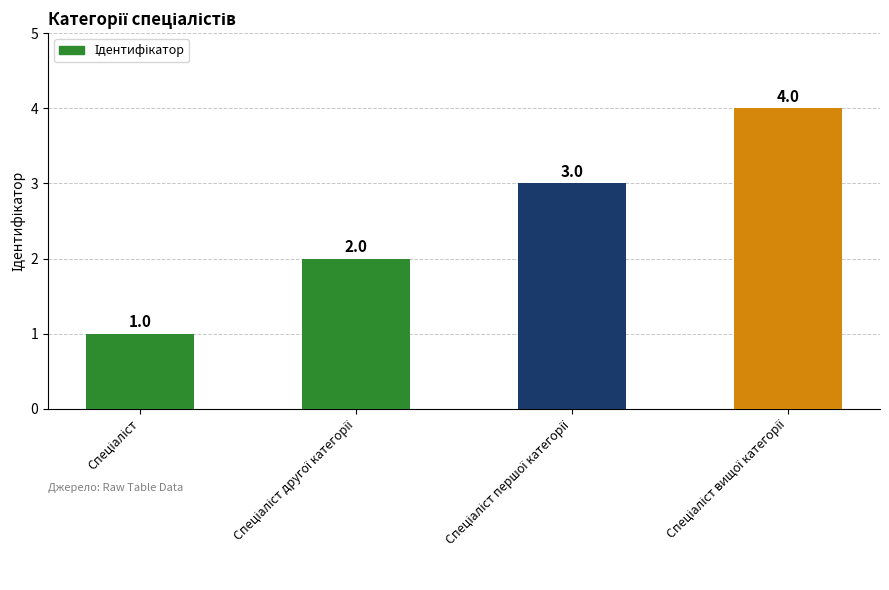

What is the maximum value shown in the chart?

4